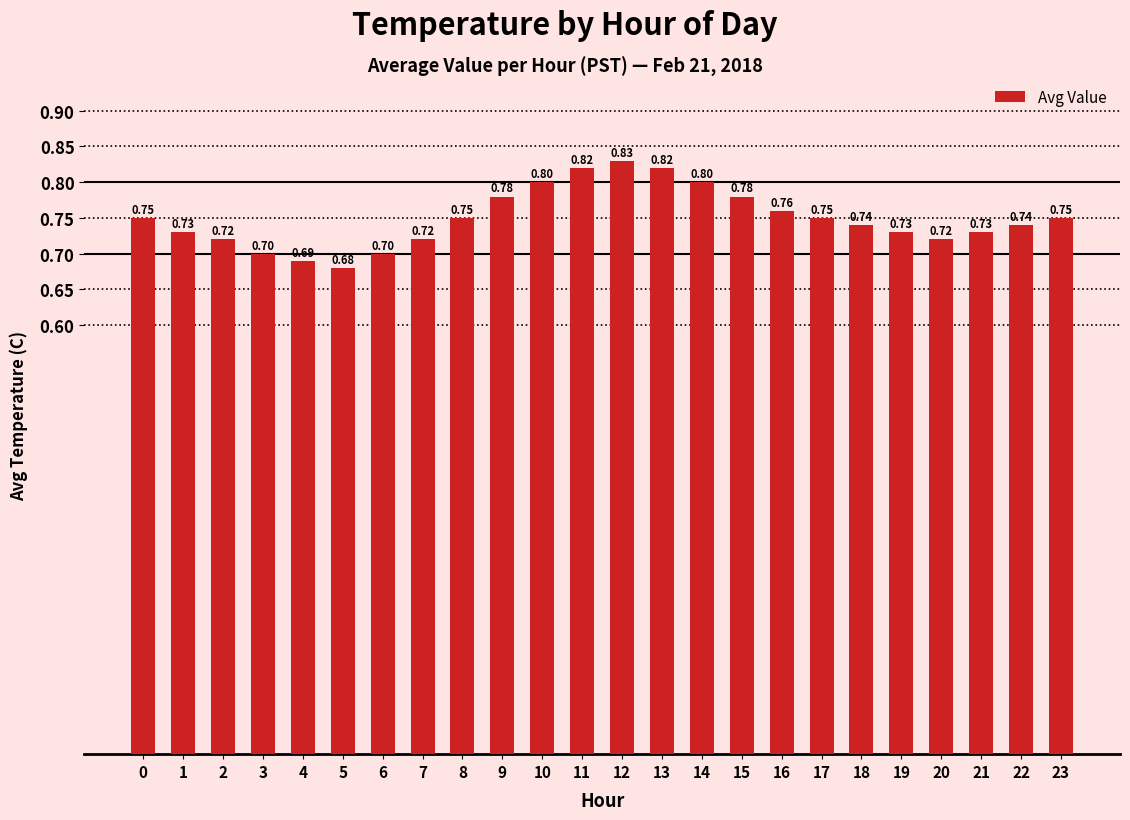

Reading right to left, list all the values displayed in this chart.

23=0.8	22=0.7	21=0.7	20=0.7	19=0.7	18=0.7	17=0.8	16=0.8	15=0.8	14=0.8	13=0.8	12=0.8	11=0.8	10=0.8	9=0.8	8=0.8	7=0.7	6=0.7	5=0.7	4=0.7	3=0.7	2=0.7	1=0.7	0=0.8